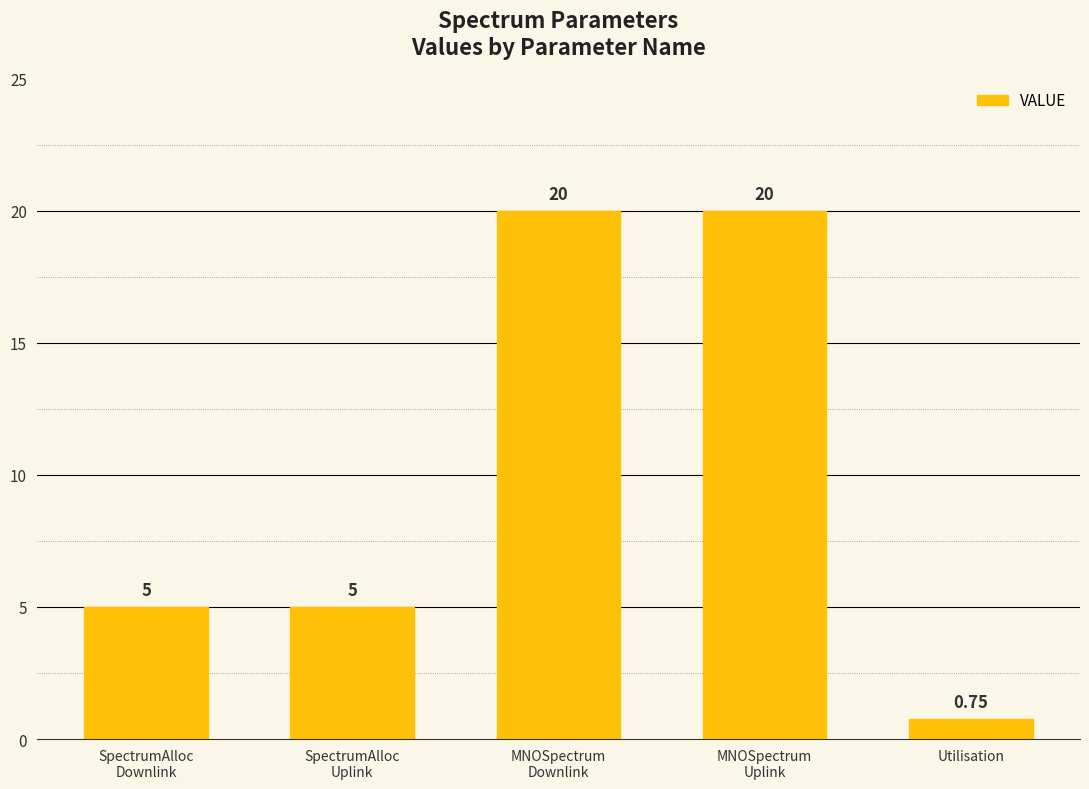

Count the values in the range 5 to 20.

4